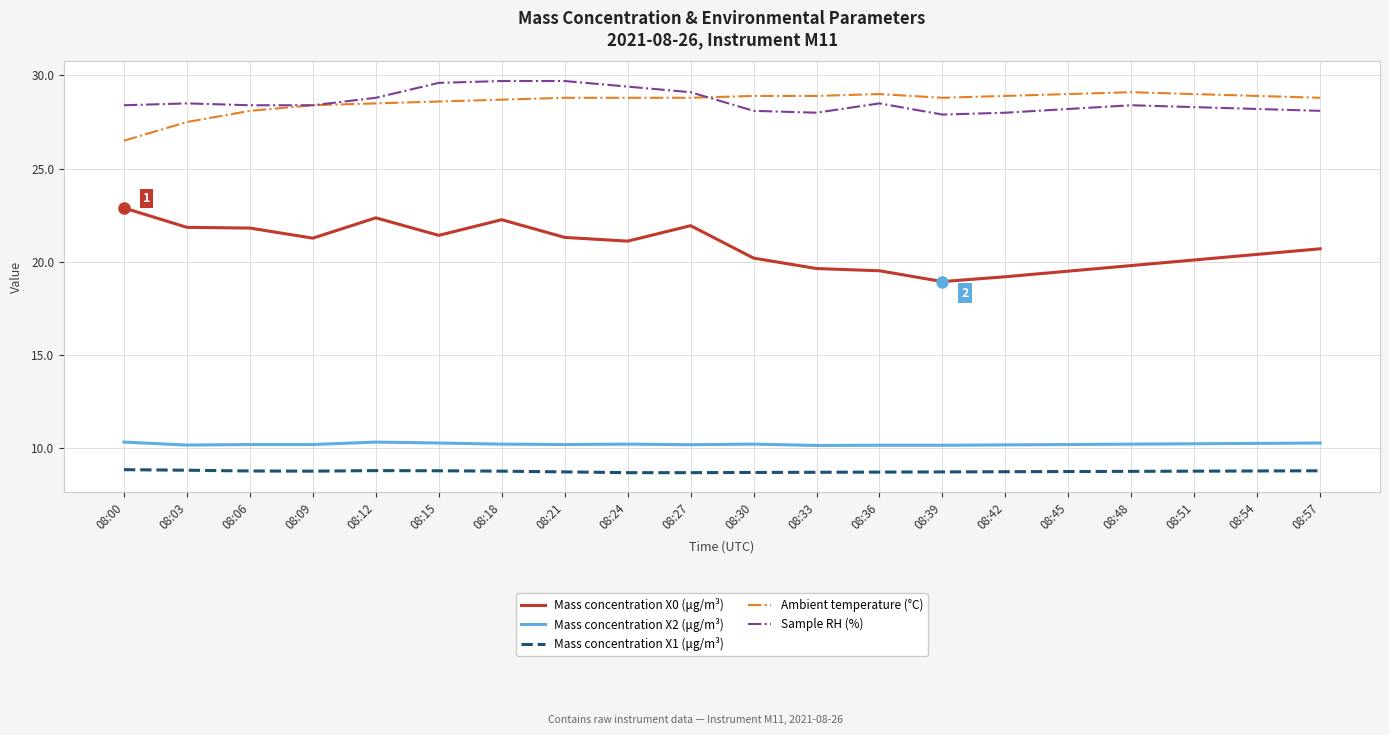

Count the number of data series in this chart.

5